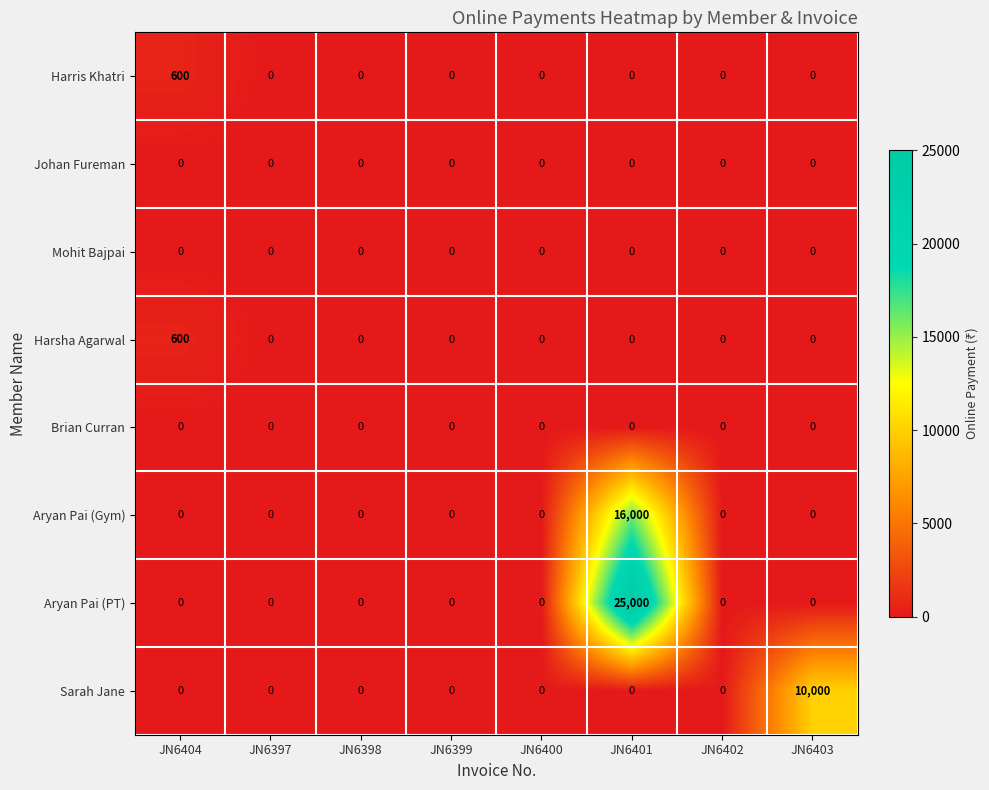

Which series has the widest spread of values?

Aryan Pai (PT)